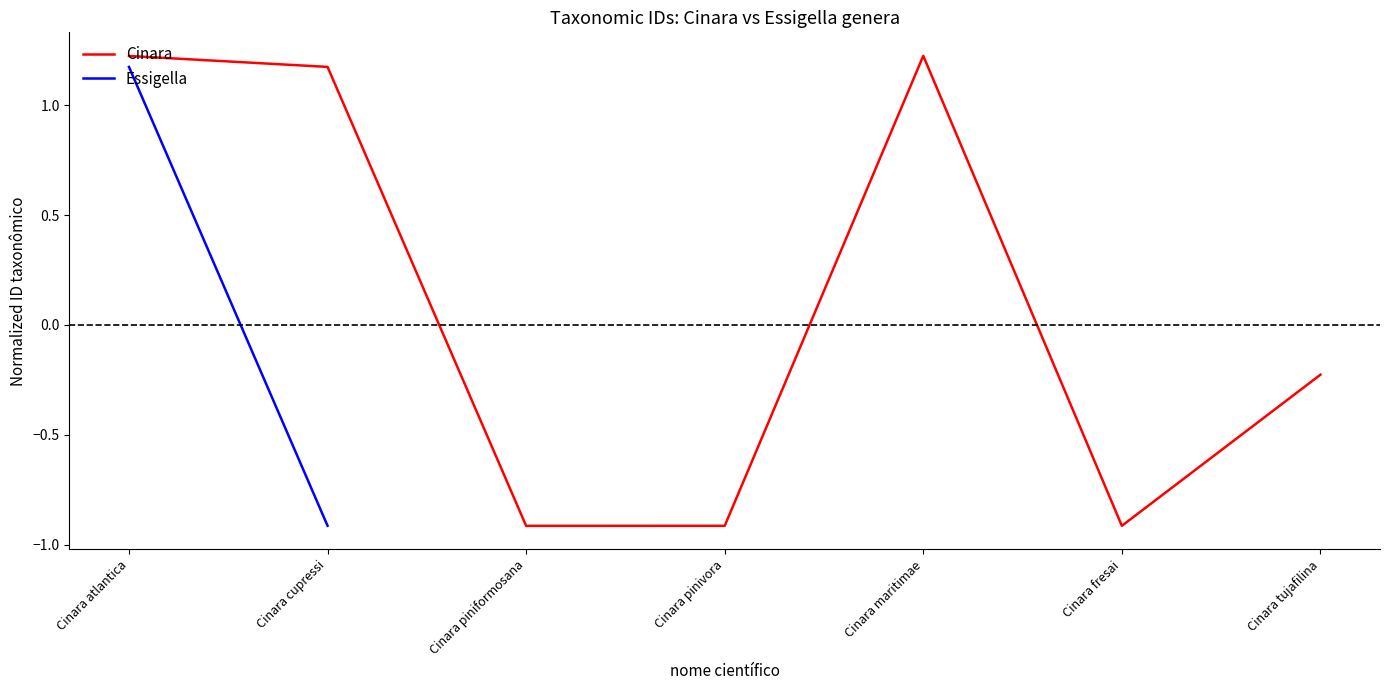

At which label is Cinara closest to 0?

Cinara tujafilina